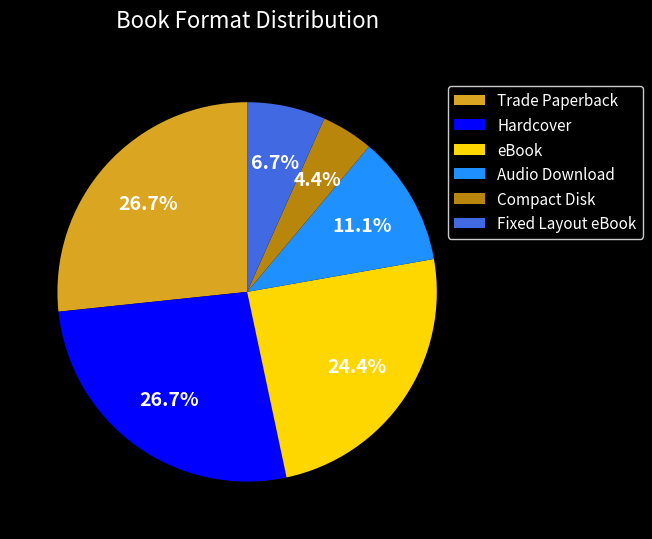

To the nearest percent, what is the average slice percentage?

17%